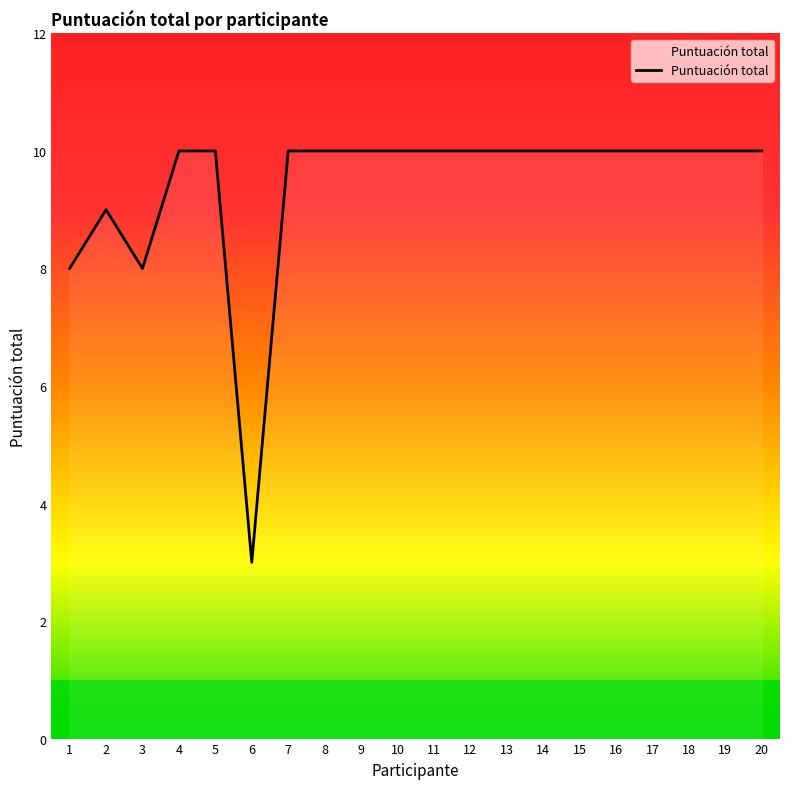

Reading left to right, extract all data points from this chart.

8	9	8	10	10	3	10	10	10	10	10	10	10	10	10	10	10	10	10	10